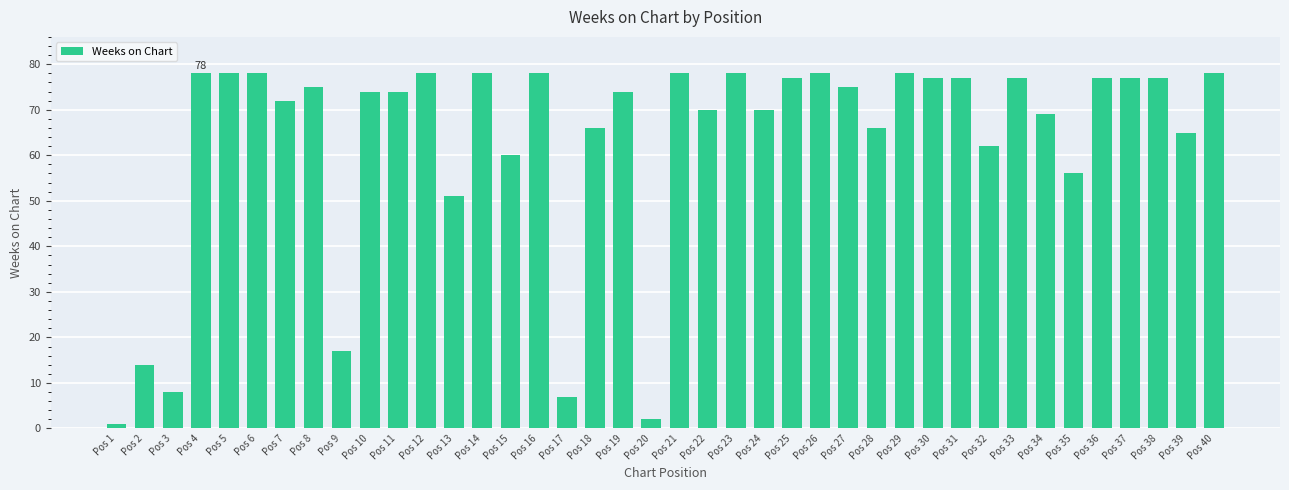

Reading left to right, extract all data points from this chart.

Pos 1=1	Pos 2=14	Pos 3=8	Pos 4=78	Pos 5=78	Pos 6=78	Pos 7=72	Pos 8=75	Pos 9=17	Pos 10=74	Pos 11=74	Pos 12=78	Pos 13=51	Pos 14=78	Pos 15=60	Pos 16=78	Pos 17=7	Pos 18=66	Pos 19=74	Pos 20=2	Pos 21=78	Pos 22=70	Pos 23=78	Pos 24=70	Pos 25=77	Pos 26=78	Pos 27=75	Pos 28=66	Pos 29=78	Pos 30=77	Pos 31=77	Pos 32=62	Pos 33=77	Pos 34=69	Pos 35=56	Pos 36=77	Pos 37=77	Pos 38=77	Pos 39=65	Pos 40=78